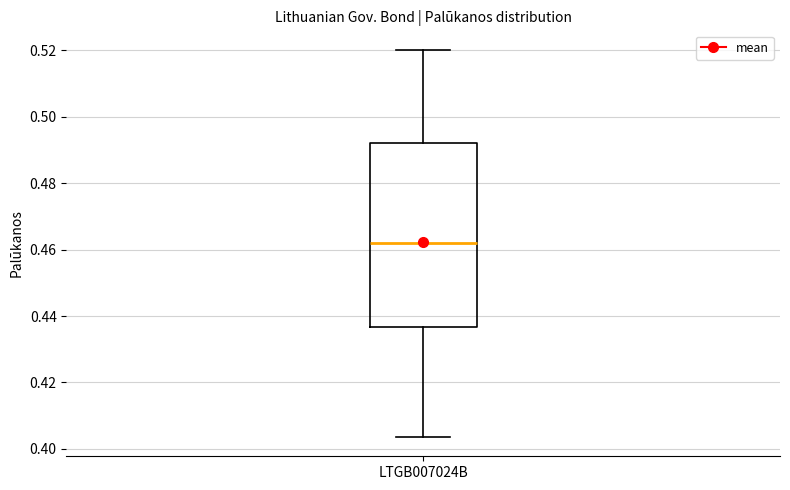

Where does the upper whisker of the box for LTGB007024B end on the y-axis? The values are not printed on the chart, so give them approximately, as read against the axis.

0.520